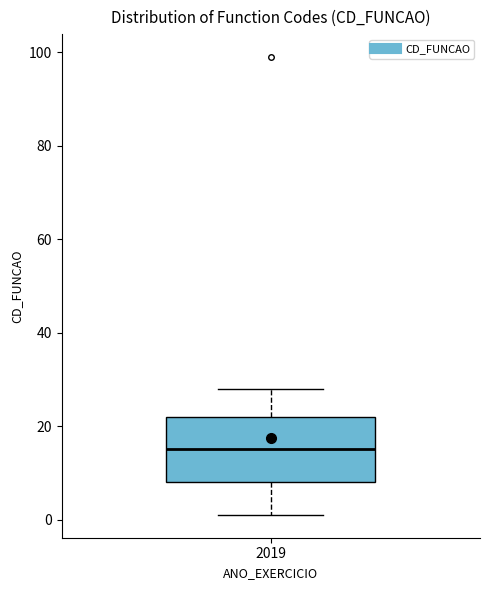

Where is the lower edge of the box at x = 2019 on the y-axis? The values are not printed on the chart, so give them approximately, as read against the axis.

8